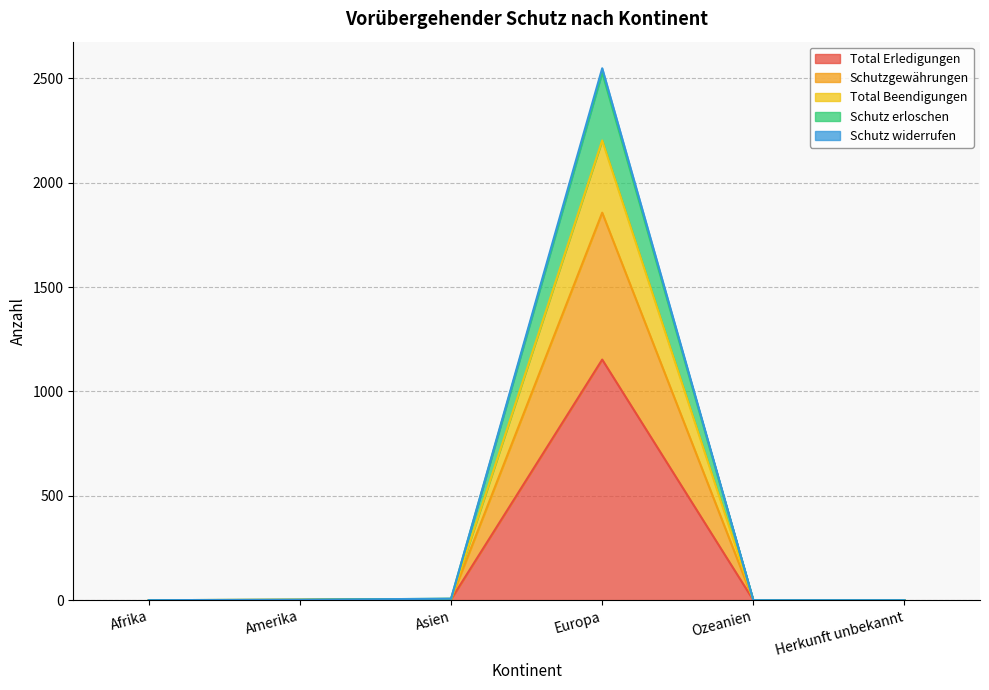

What is the highest value of the Total Erledigungen series?

1153